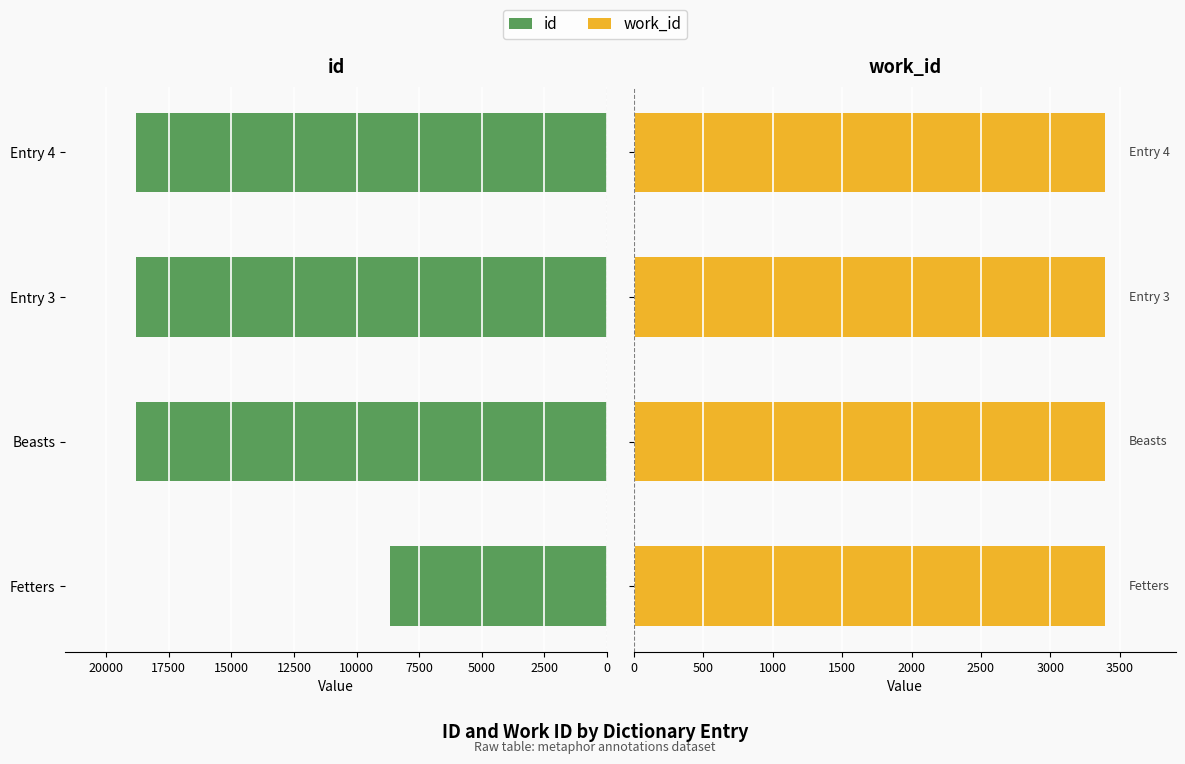

Between Fetters and Entry 4, which is larger?

Entry 4